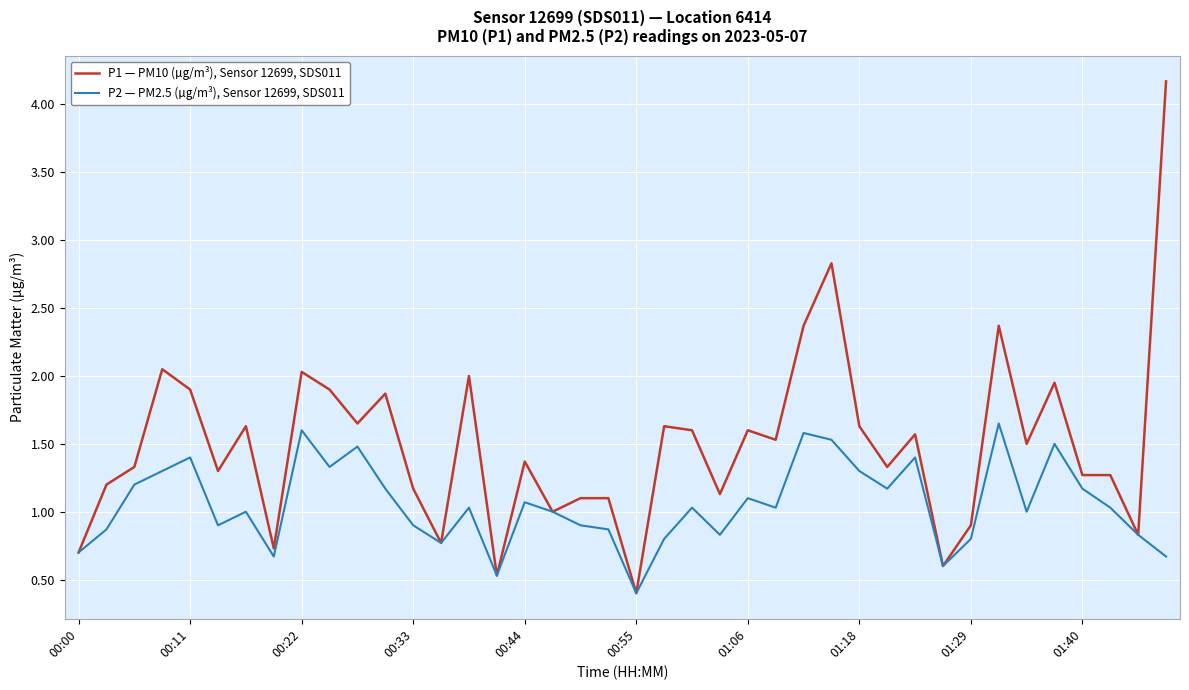

Which series has the largest range (max minus min)?

P1 — PM10 (µg/m³), Sensor 12699, SDS011